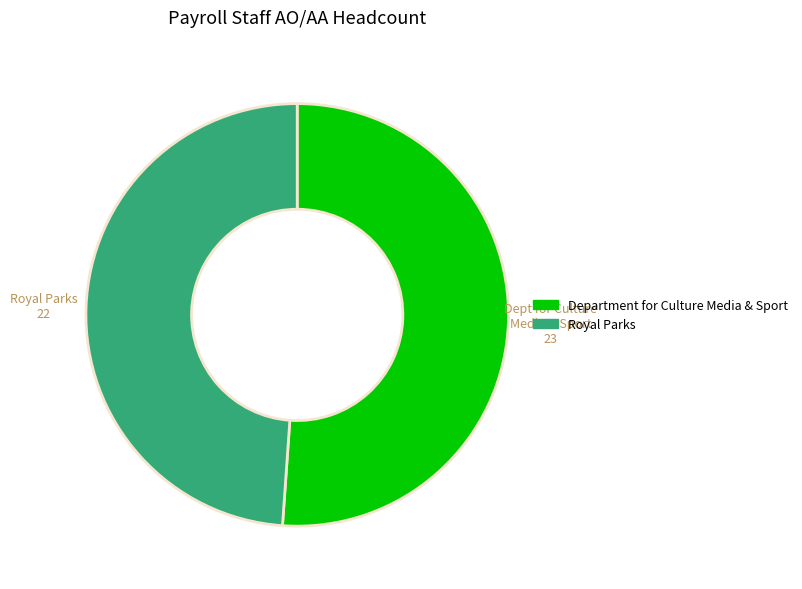

Is the sum of Department for Culture Media & Sport and Royal Parks greater than half?

Yes